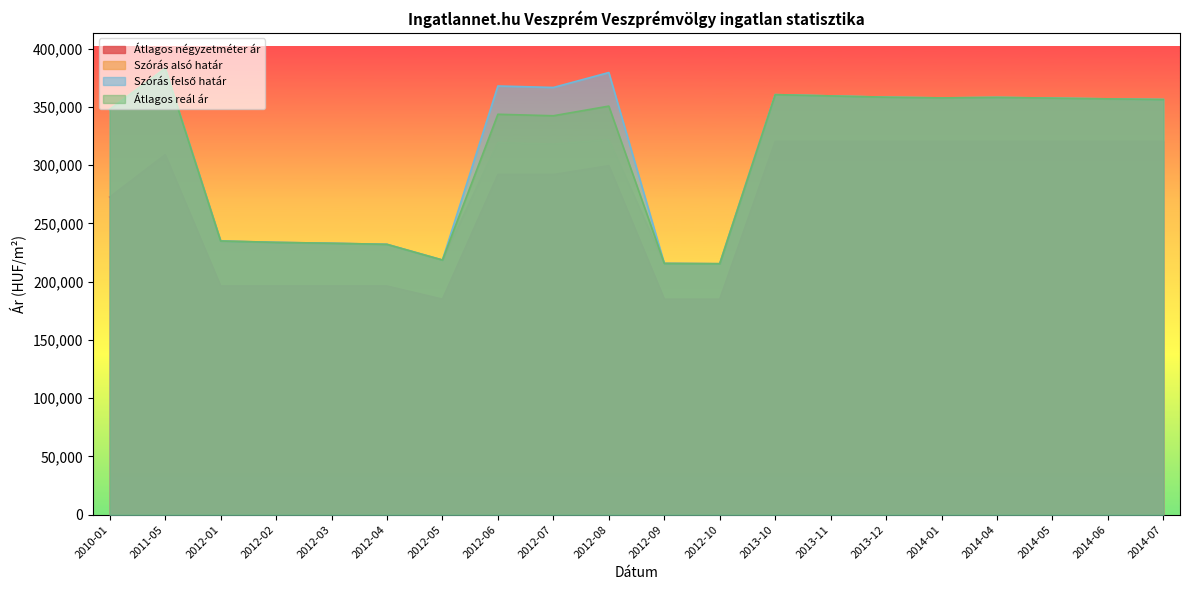

What is the label of the 17th point from the left?

2014-04